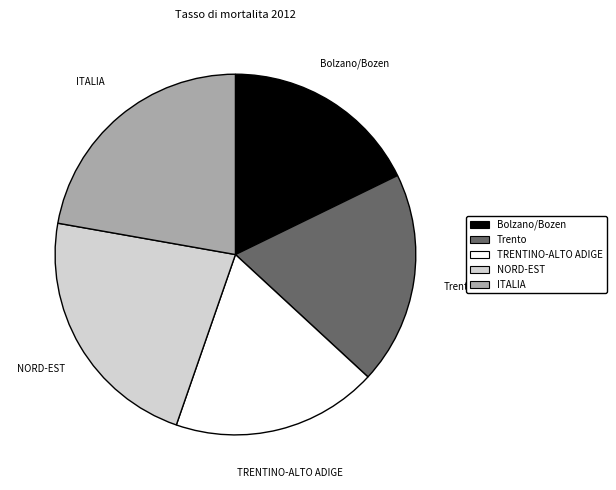

Is it true that Bolzano/Bozen is 18% of the pie?

True